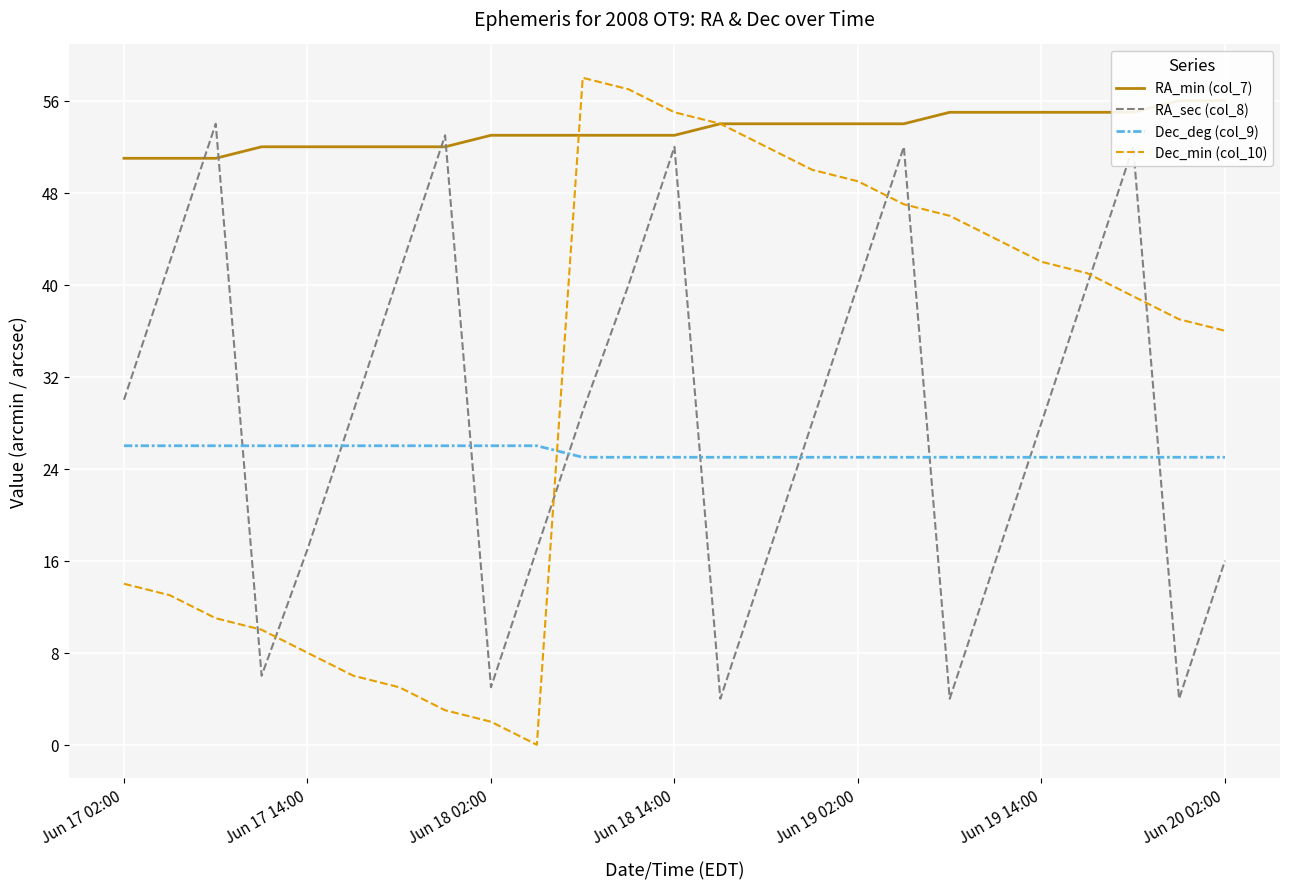

Rank the series at 10 from highest to lowest value.

Dec_min (col_10), RA_min (col_7), RA_sec (col_8), Dec_deg (col_9)